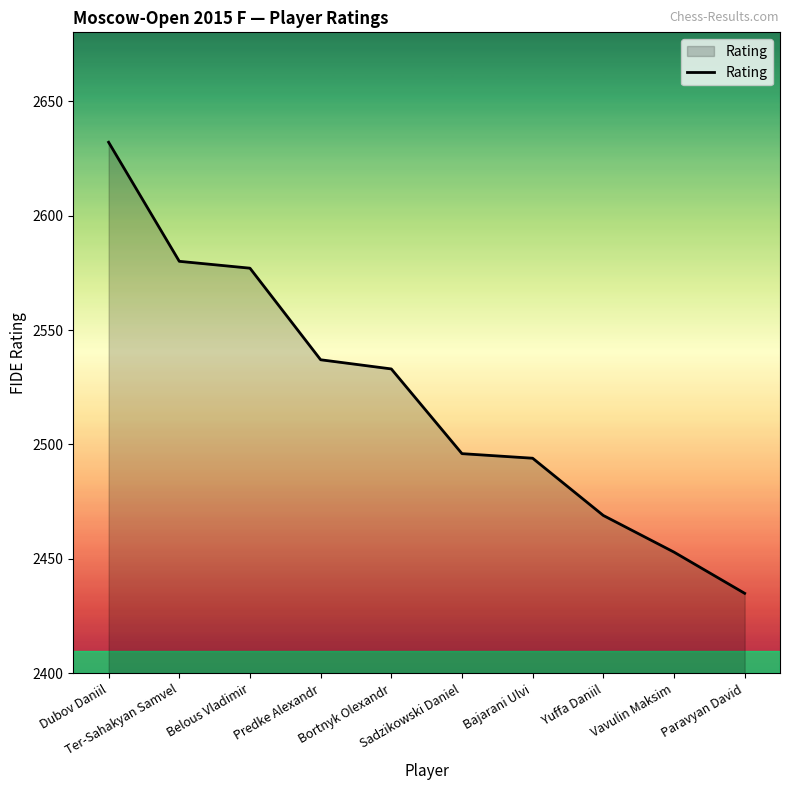

Where is the data nearest to the value 2533?

Bortnyk Olexandr